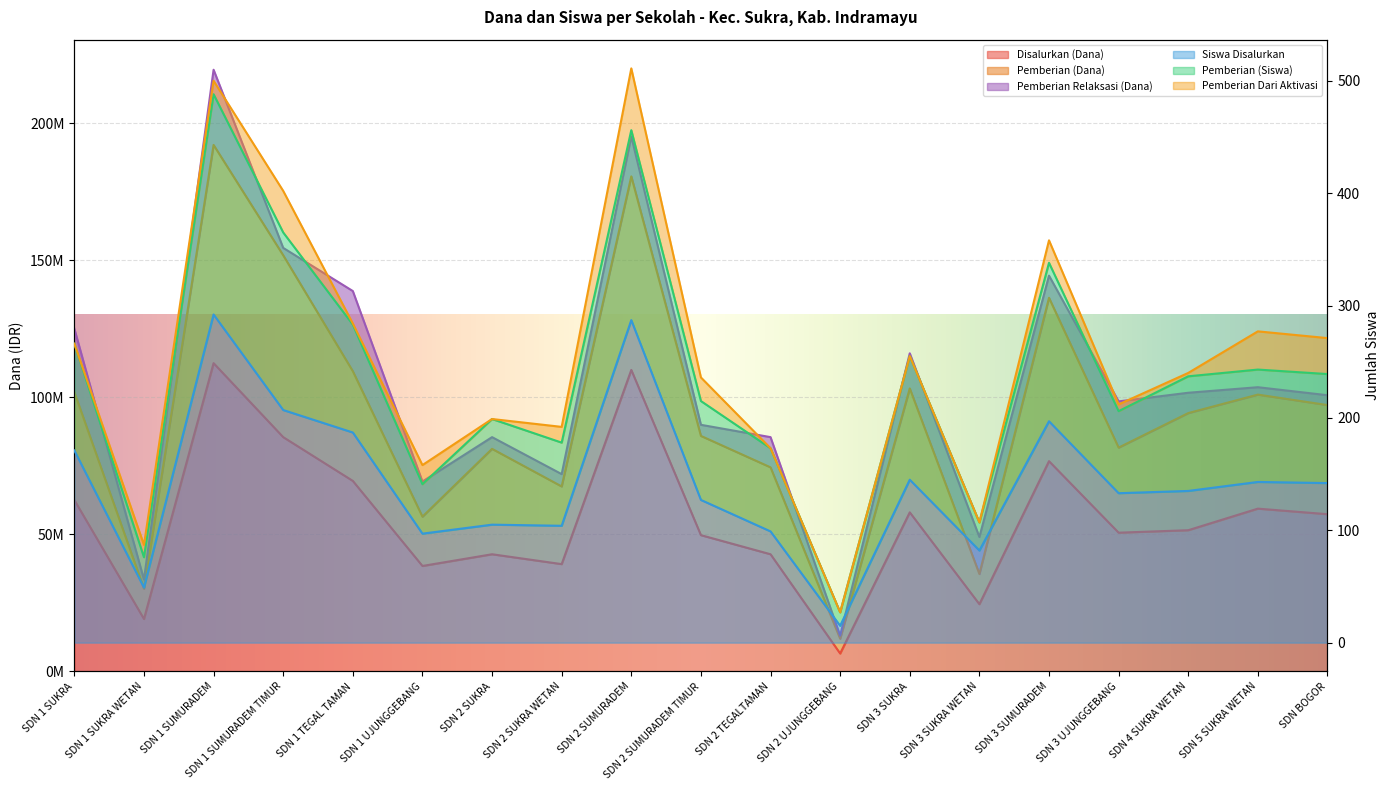

How many data points in Pemberian (Siswa) are less than 94275000?

9